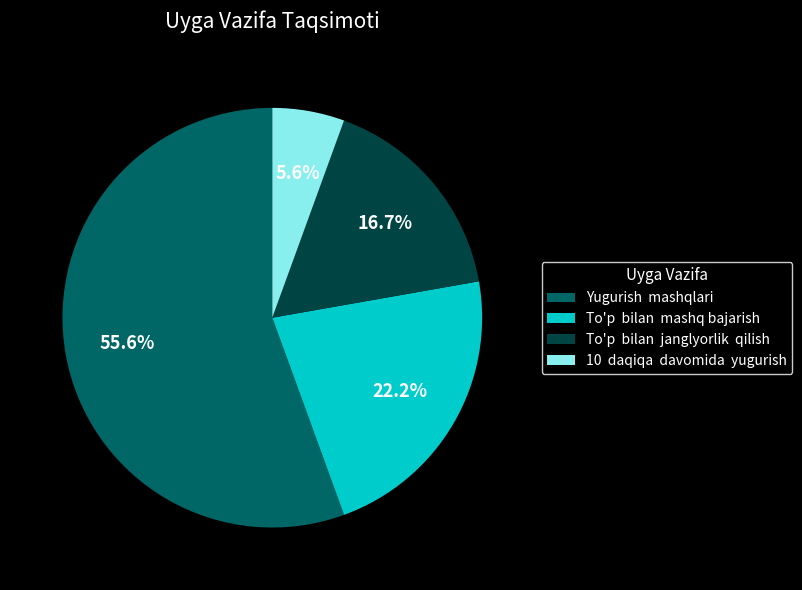

Rank the categories by value from highest to lowest.

Yugurish mashqlari, To'p bilan mashq bajarish, To'p bilan janglyorlik qilish, 10 daqiqa davomida yugurish